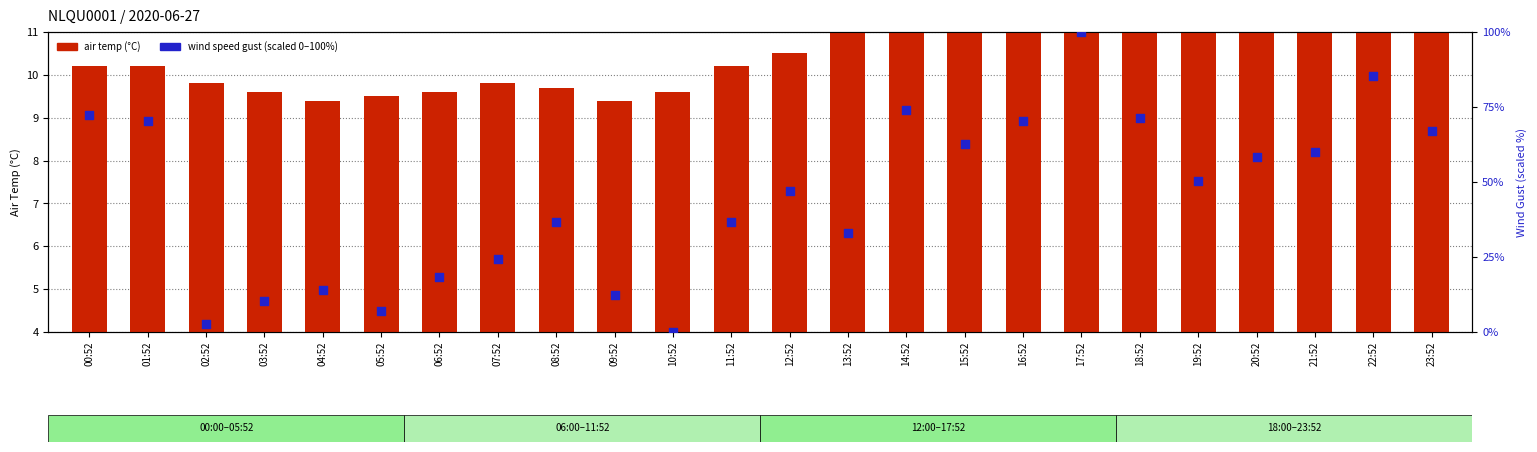

Which series has the largest Y range (max minus min)?

wind speed gust (scaled)